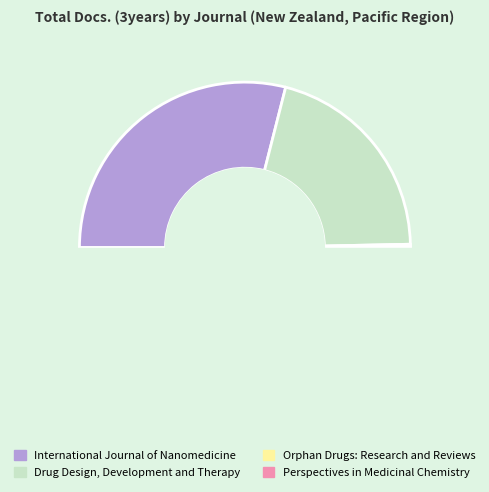

Which category accounts for the majority?

International Journal of Nanomedicine